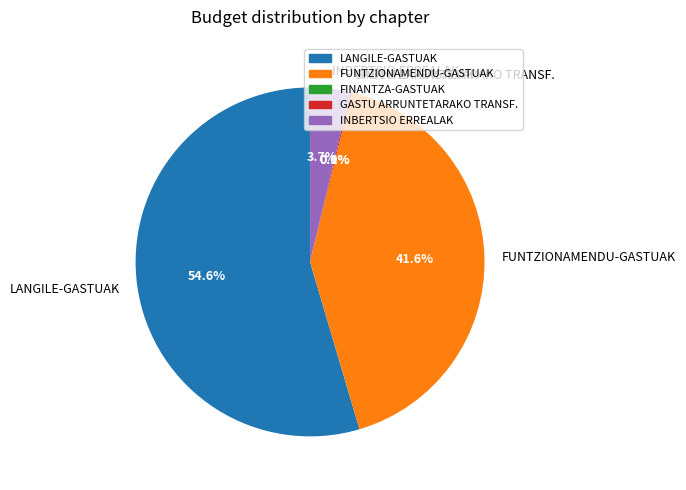

To the nearest percent, what is the average slice percentage?

20%